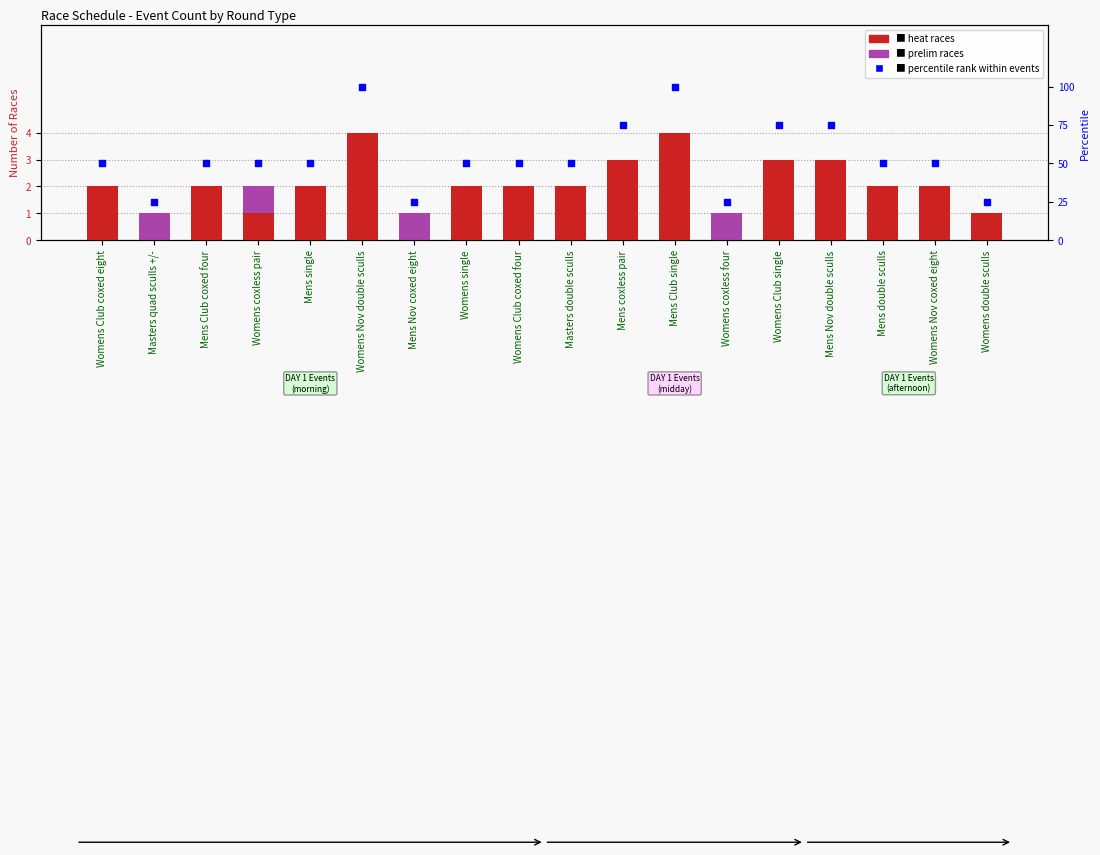

What is the total value across all series at Womens coxless four?

26